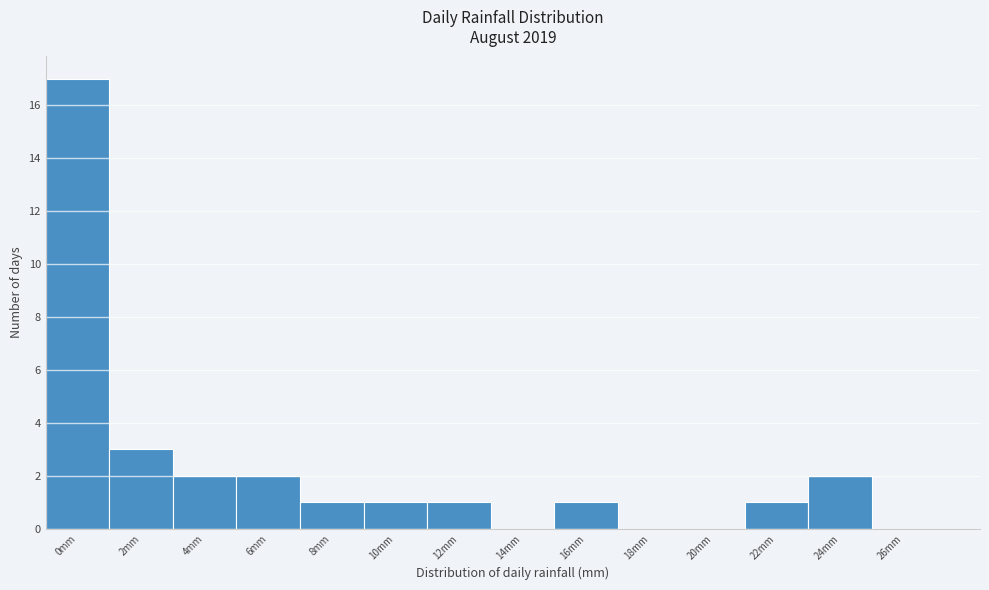

Reading left to right, what are all the values shown in this chart?

0mm=17	2mm=3	4mm=2	6mm=2	8mm=1	10mm=1	12mm=1	14mm=0	16mm=1	18mm=0	20mm=0	22mm=1	24mm=2	26mm=0